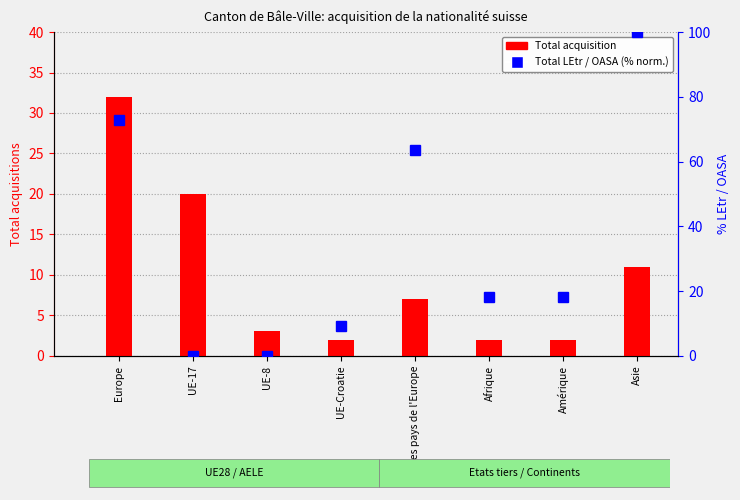

Which series has the largest total across all categories?

Total LEtr / OASA (normalized %)